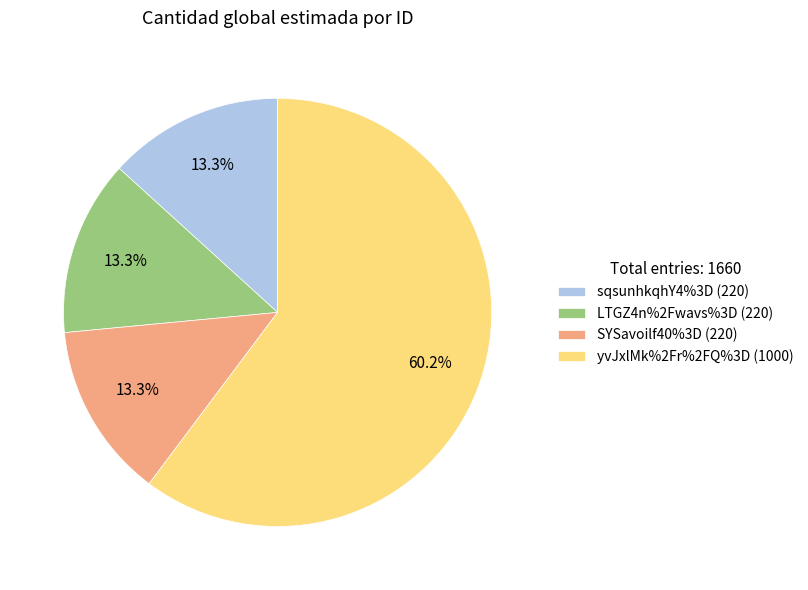

True or false: yvJxlMk%2Fr%2FQ%3D accounts for 46% of the total.

False